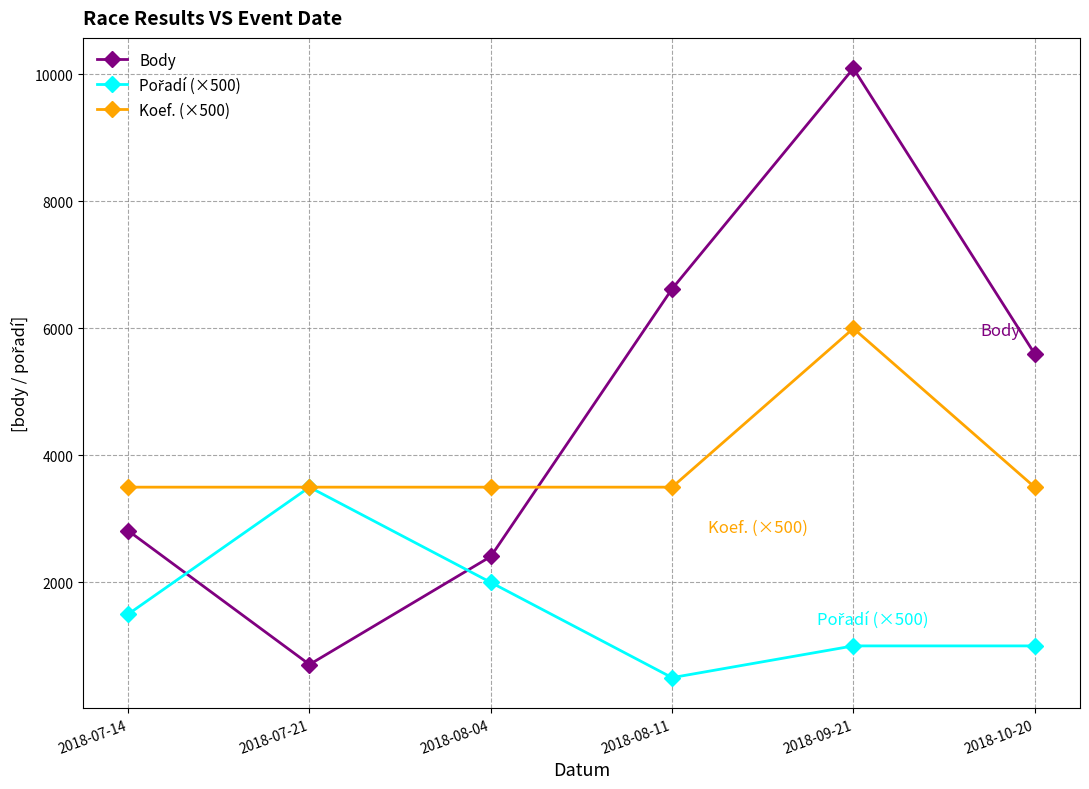

What is the maximum value shown in the chart?

10096